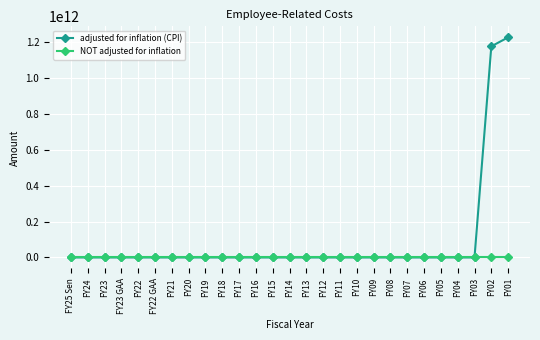

At which category is the sum across all series the highest?

FY01